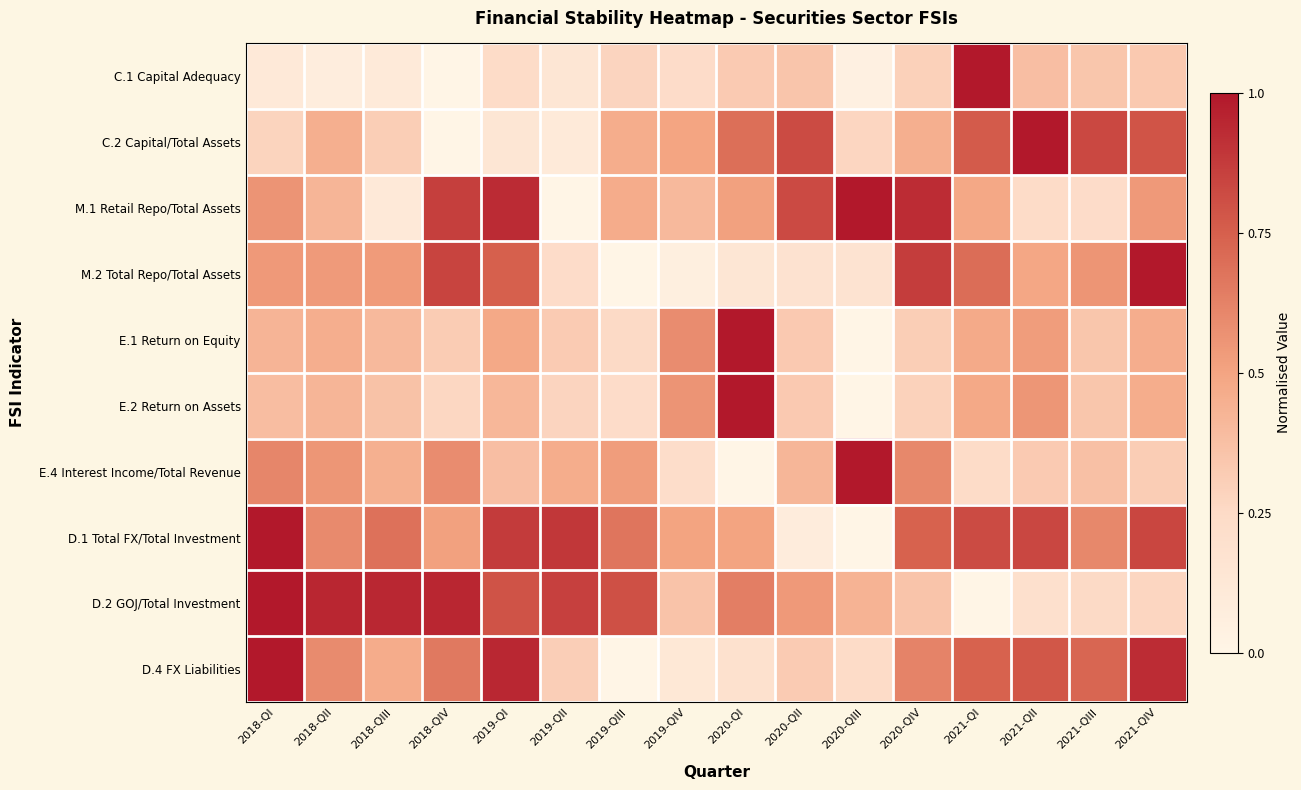

What is the total value across all series at 2020-QIII?

3.2